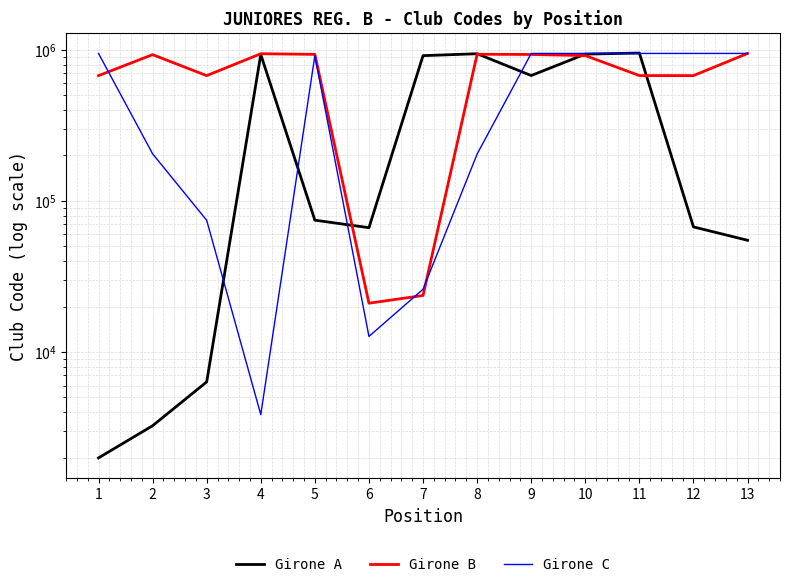

True or false: Girone B has a value of 930026 at 2.

True